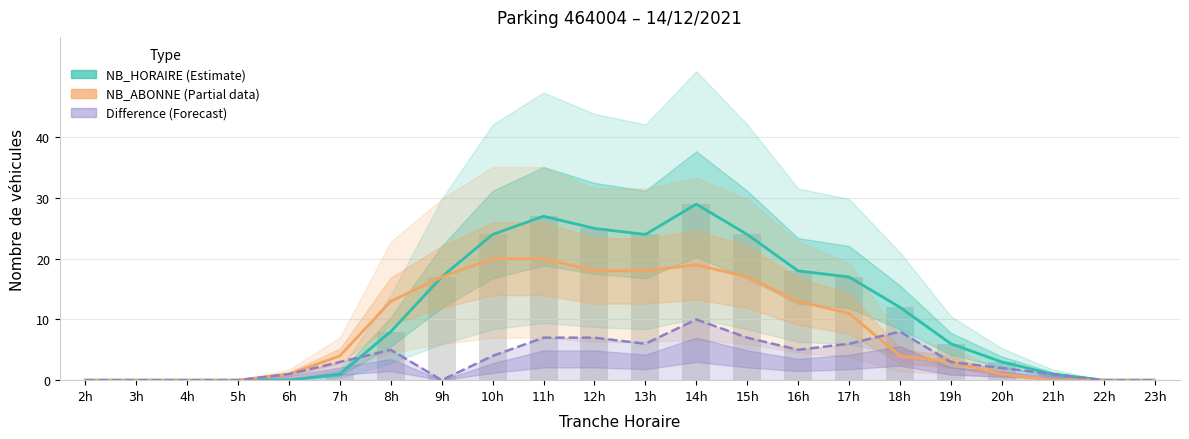

True or false: NB_ABONNE (Partial) has a value of 7 at 9h.

False